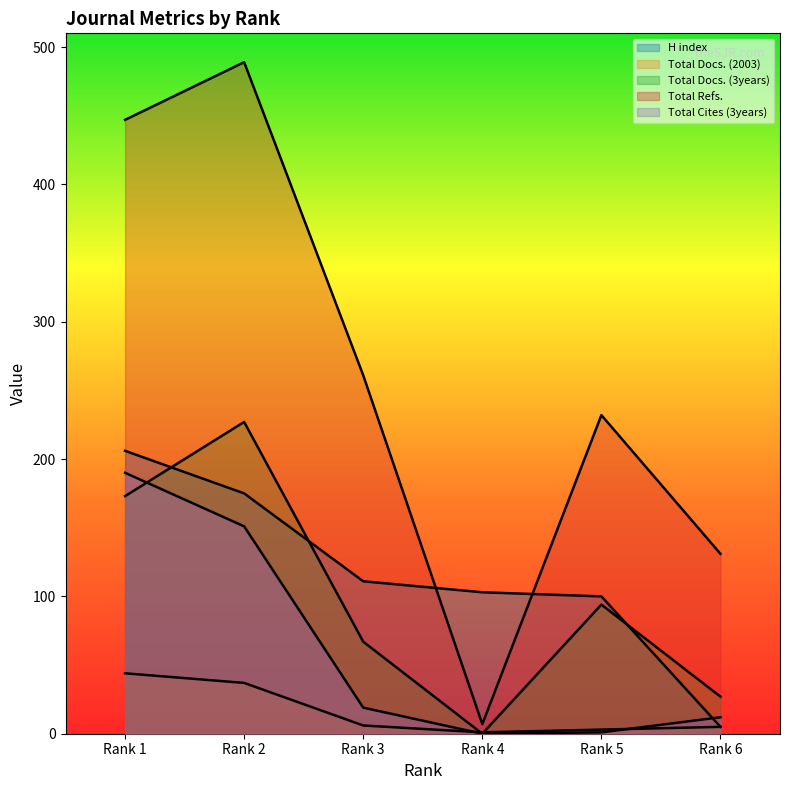

What are all the series names shown in the legend?

H index, Total Docs. (2003), Total Docs. (3years), Total Refs., Total Cites (3years)